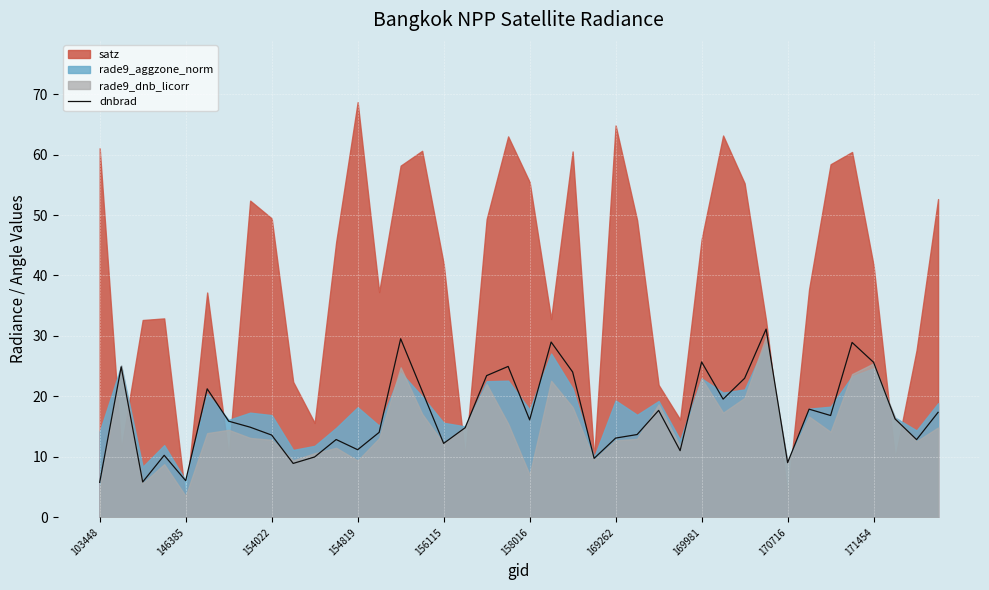

What is the lowest value of the dnbrad series?

5.8